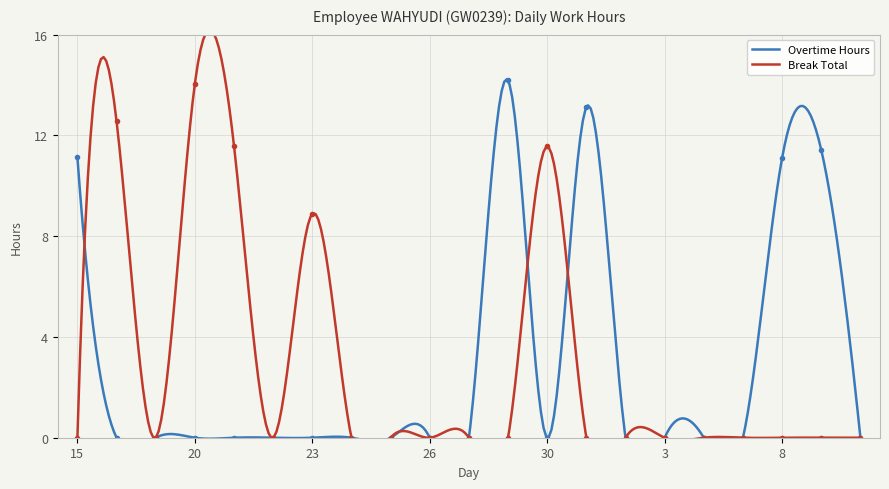

In Break Total, how many points are lower than both neighbors (excluding endpoints)?

2